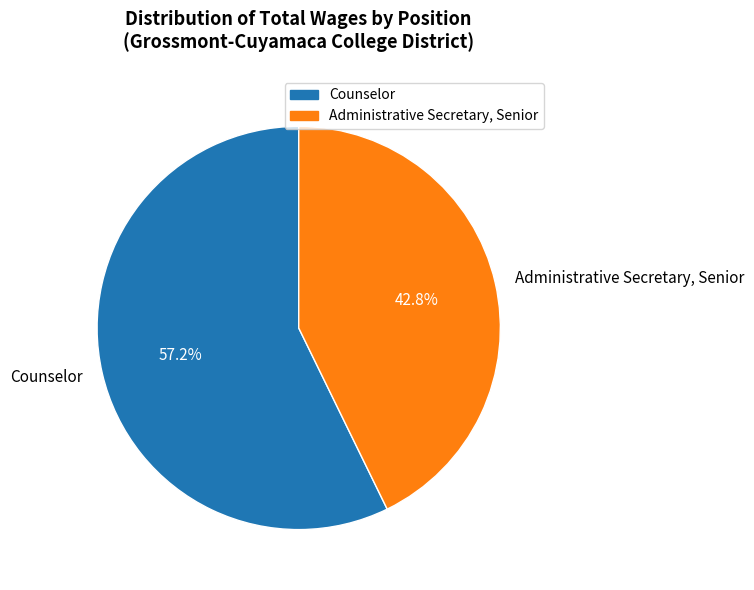

Rank the categories by value from highest to lowest.

Counselor, Administrative Secretary, Senior